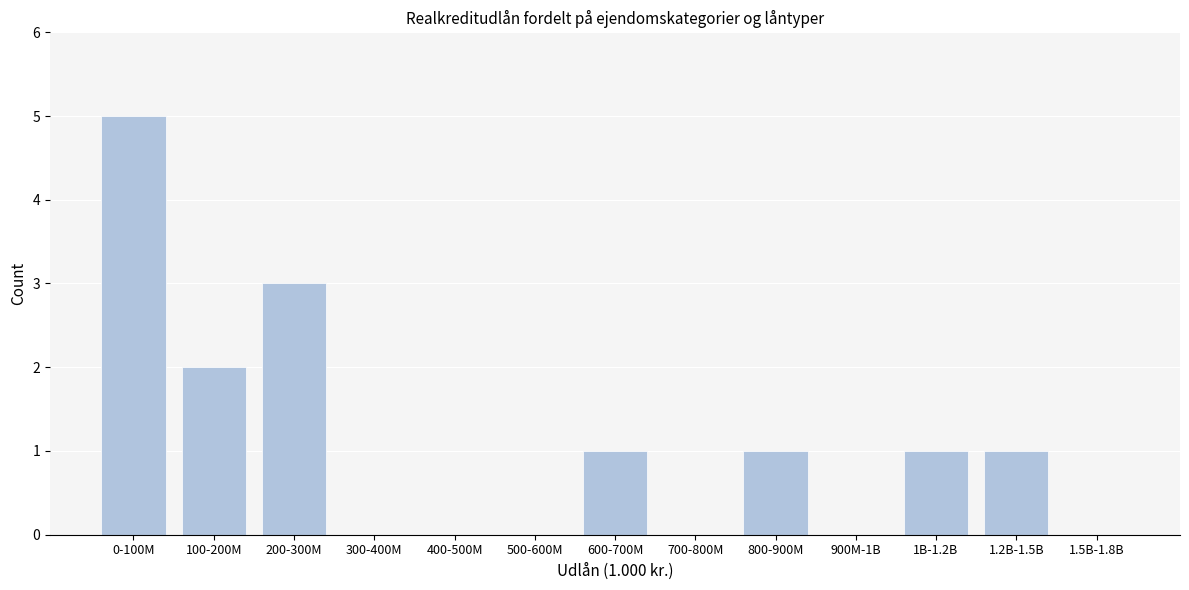

Reading left to right, transcribe all the data shown in this chart.

0-100M=5	100-200M=2	200-300M=3	300-400M=0	400-500M=0	500-600M=0	600-700M=1	700-800M=0	800-900M=1	900M-1B=0	1B-1.2B=1	1.2B-1.5B=1	1.5B-1.8B=0